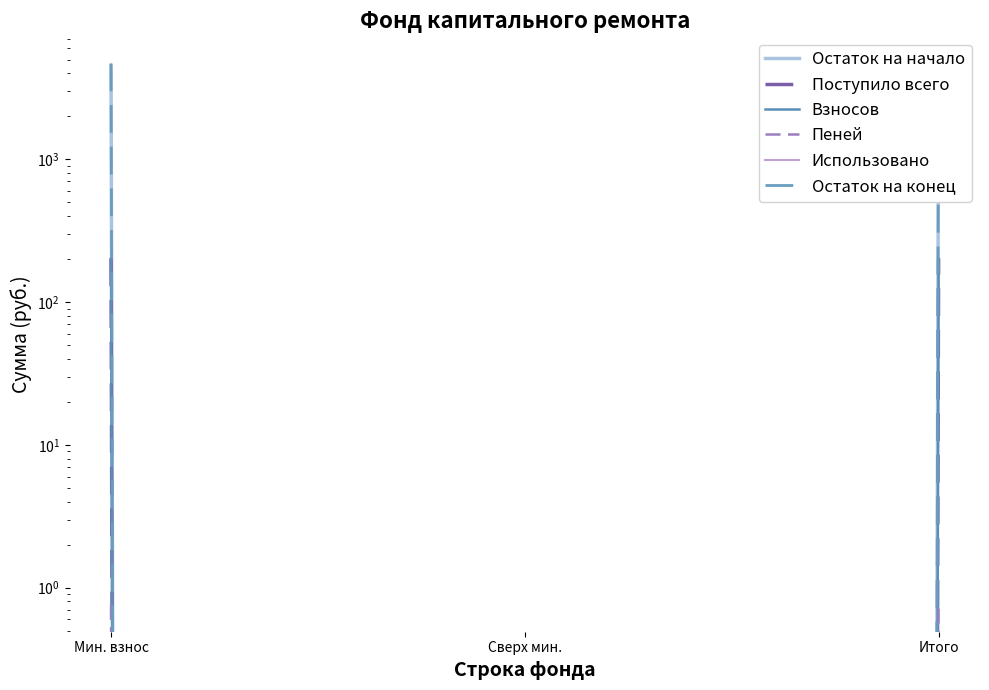

Reading right to left, list all the values displayed in this chart.

Остаток на начало: 4494.1	0.0	4494.1
Поступило всего: 202.2	0.0	202.2
Взносов: 201.4	0.0	201.4
Пеней: 0.8	0.0	0.8
Использовано: 0.0	0.0	0.0
Остаток на конец: 4696.3	0.0	4696.3